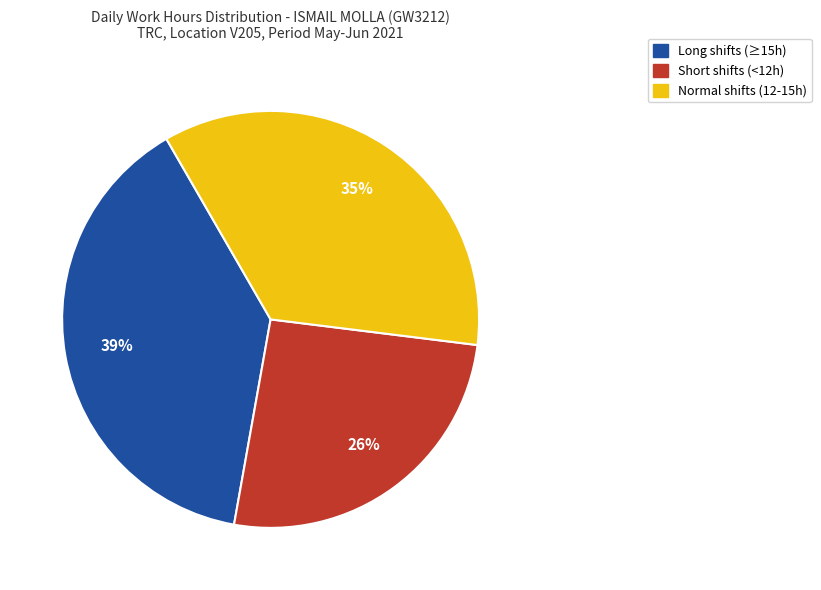

Count the number of slices in the pie.

3